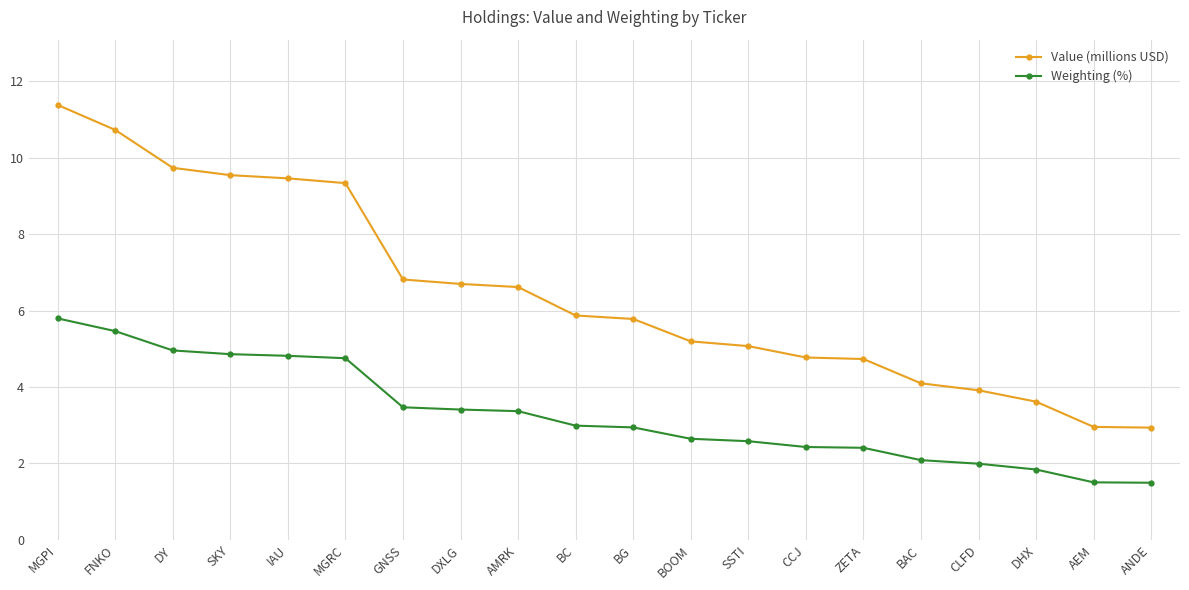

What is the sum of all Weighting (%) values?

65.8